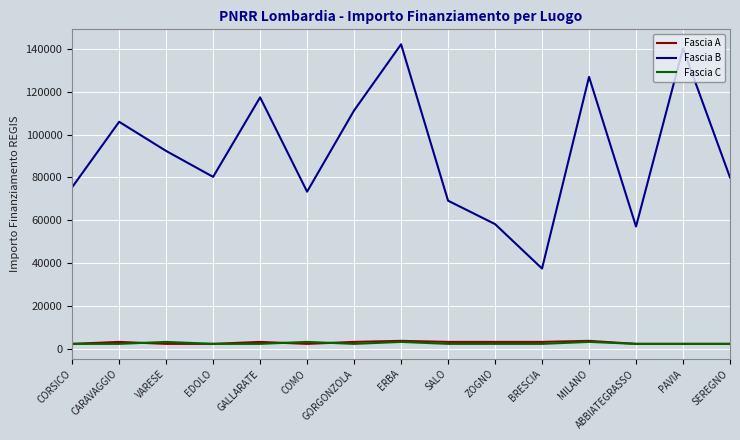

What is the average value of the Fascia A series?

3051.3